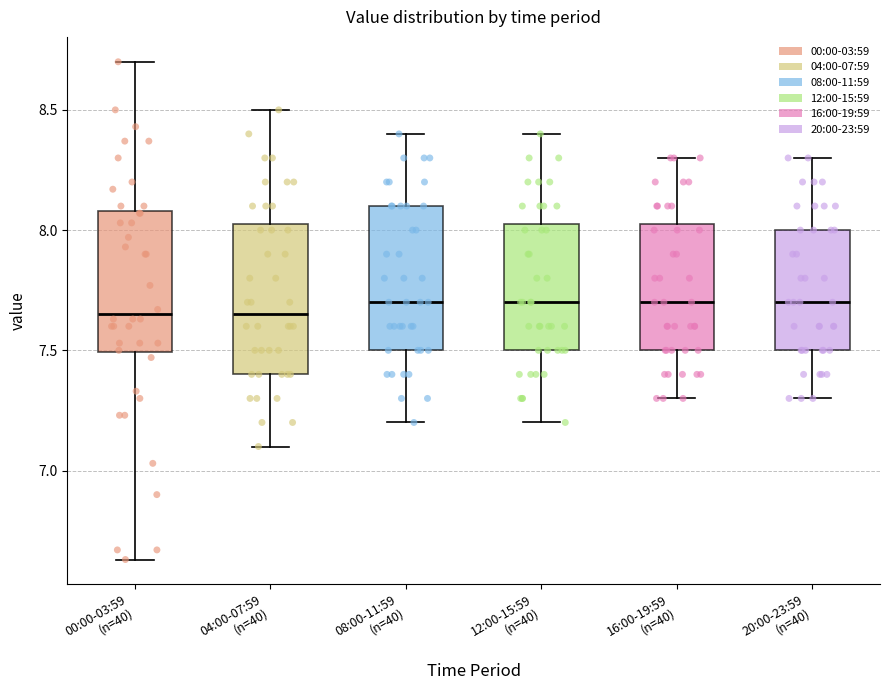

Where is the upper edge of the box for 04:00-07:59 (n=40) on the y-axis? The values are not printed on the chart, so give them approximately, as read against the axis.

8.05